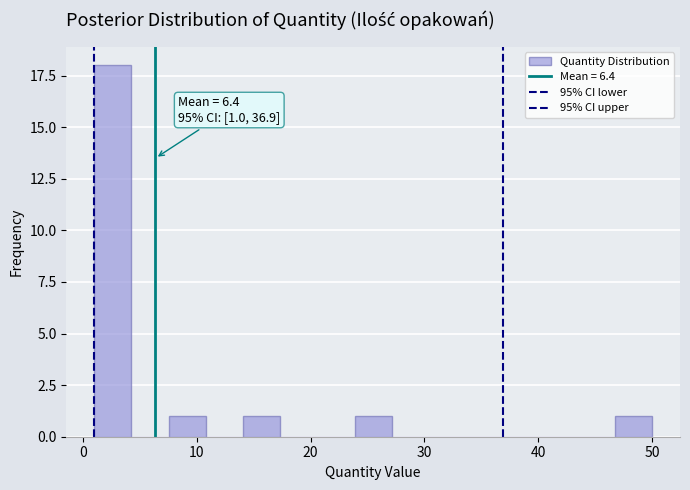

Read against the x-axis, roughly where is the centre of the tallest bar?

3